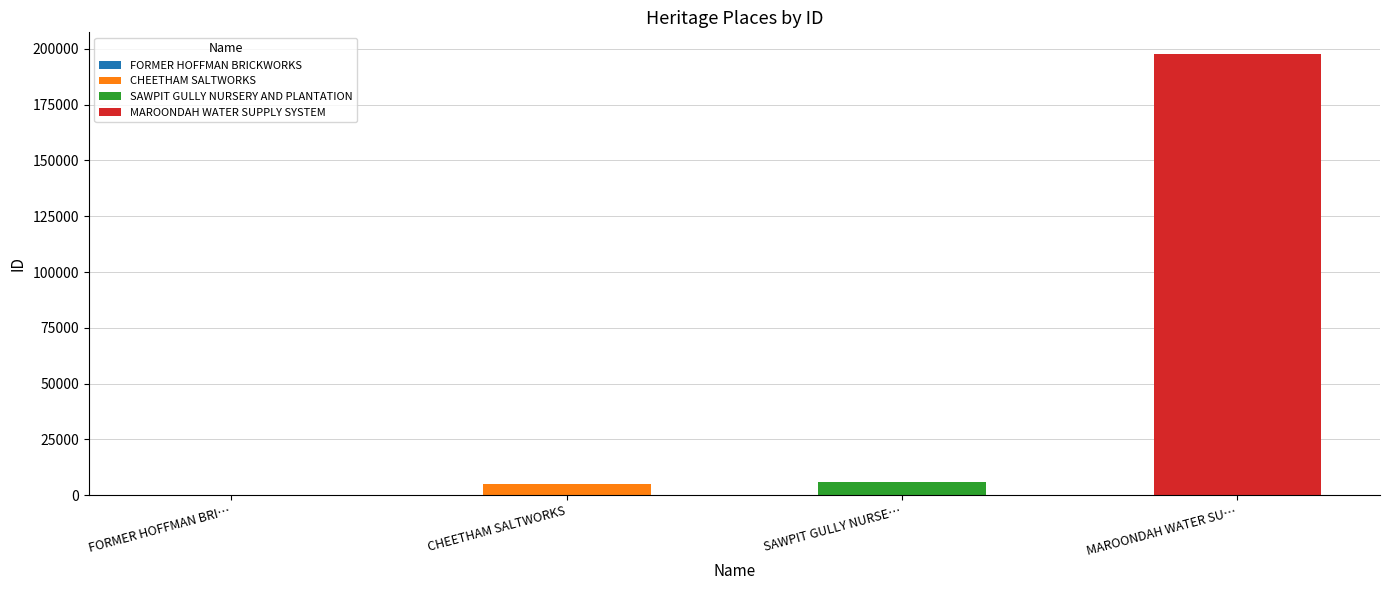

Which has a higher value, MAROONDAH WATER SUPPLY SYSTEM or SAWPIT GULLY NURSERY AND PLANTATION?

MAROONDAH WATER SUPPLY SYSTEM